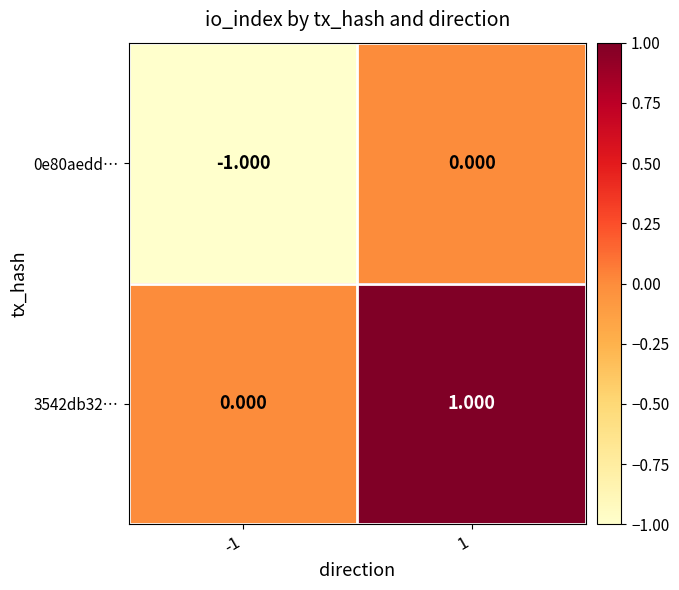

What is the spread (max minus min) of values at -1?

1